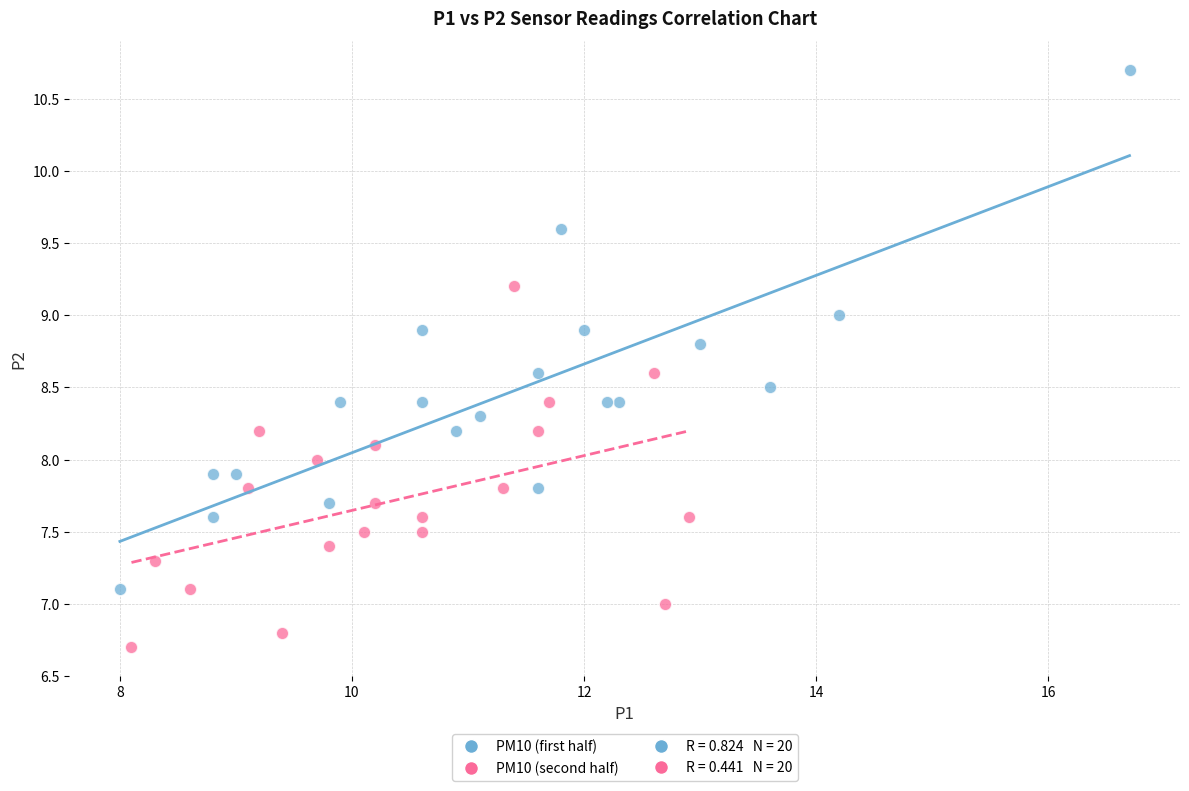

Which series reaches the maximum Y coordinate?

PM10 (first half)